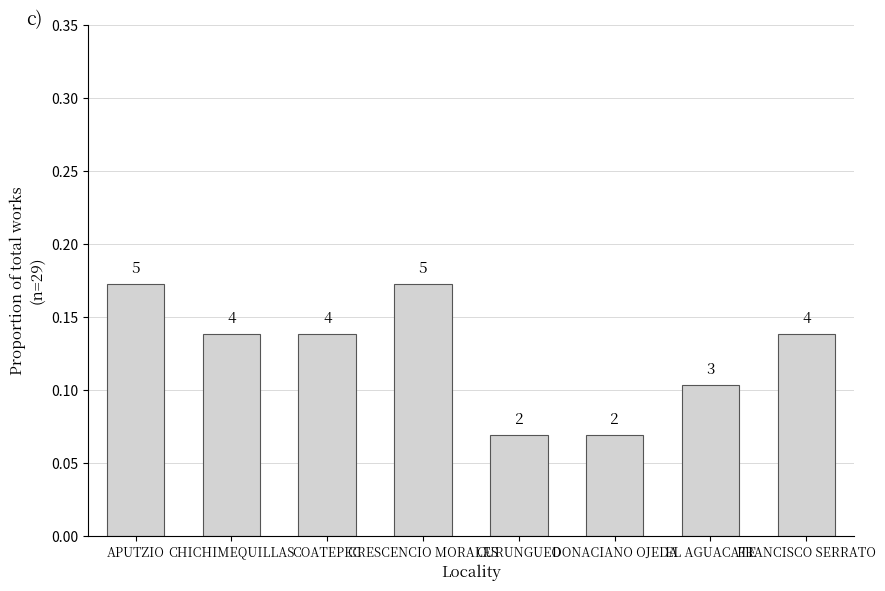

How many bars are there in total?

8